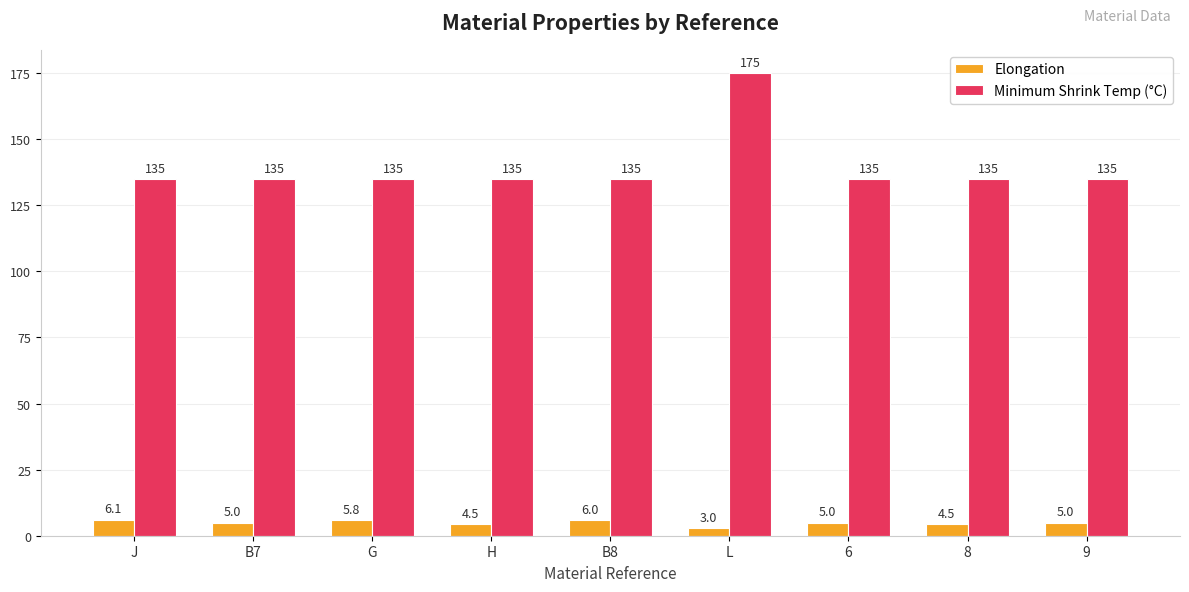

What is the label of the 1st bar from the right?

9